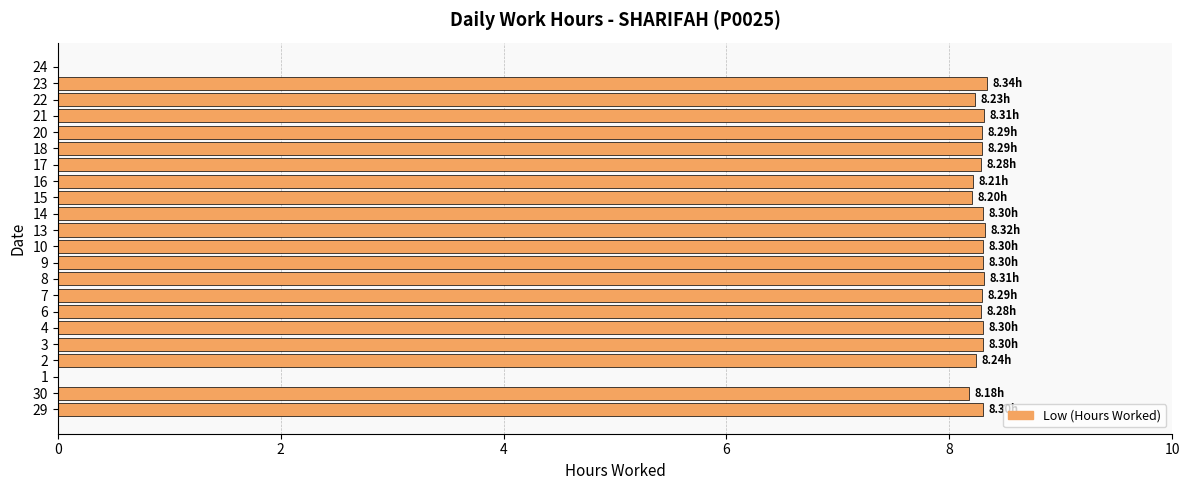

What is the sum of all values?

165.6